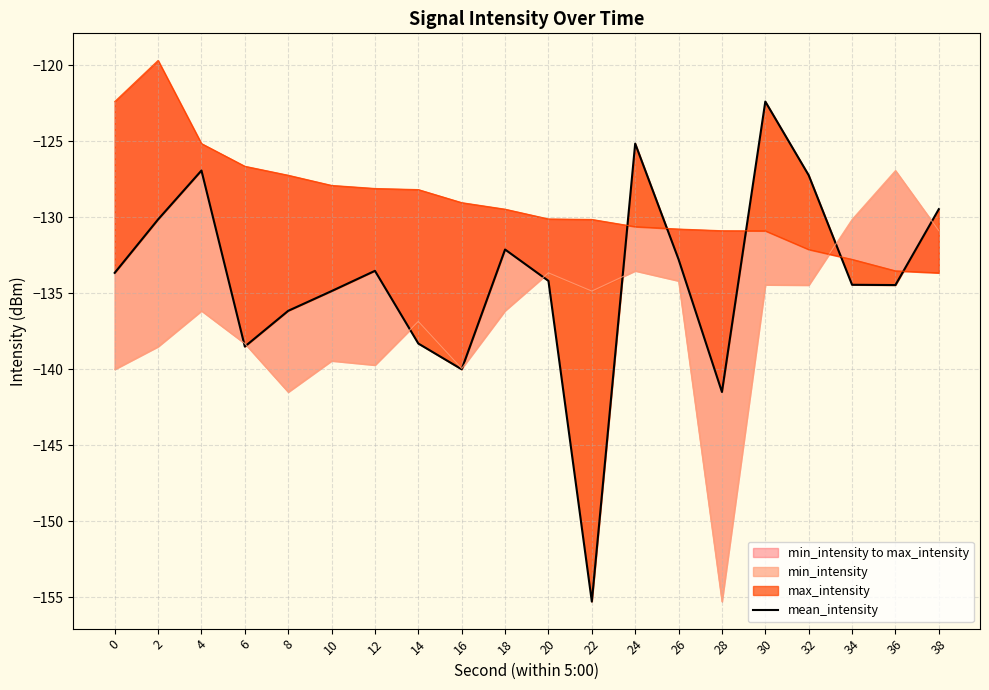

List the labels in order of value, smallest first.

22, 28, 16, 6, 14, 8, 10, 36, 34, 20, 0, 12, 26, 18, 2, 38, 32, 4, 24, 30